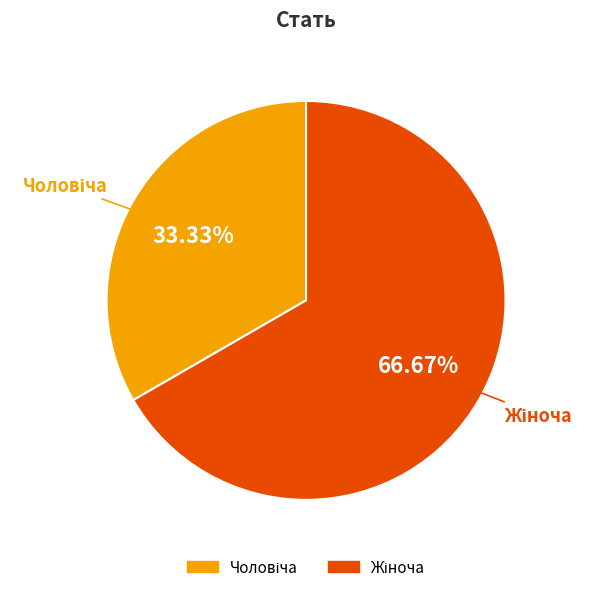

How many segments does this pie chart have?

2